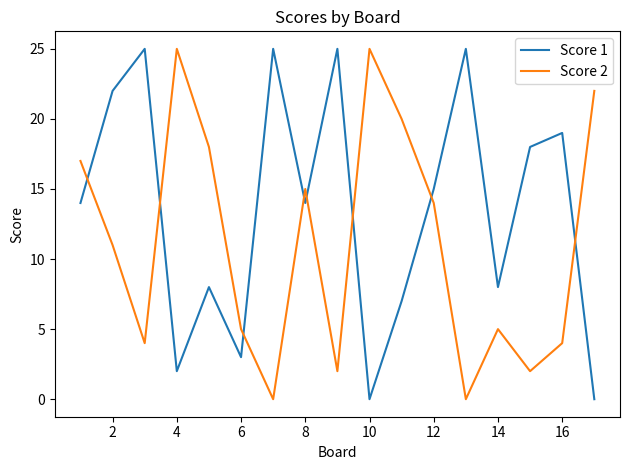

Which series has the largest total across all categories?

Score 1